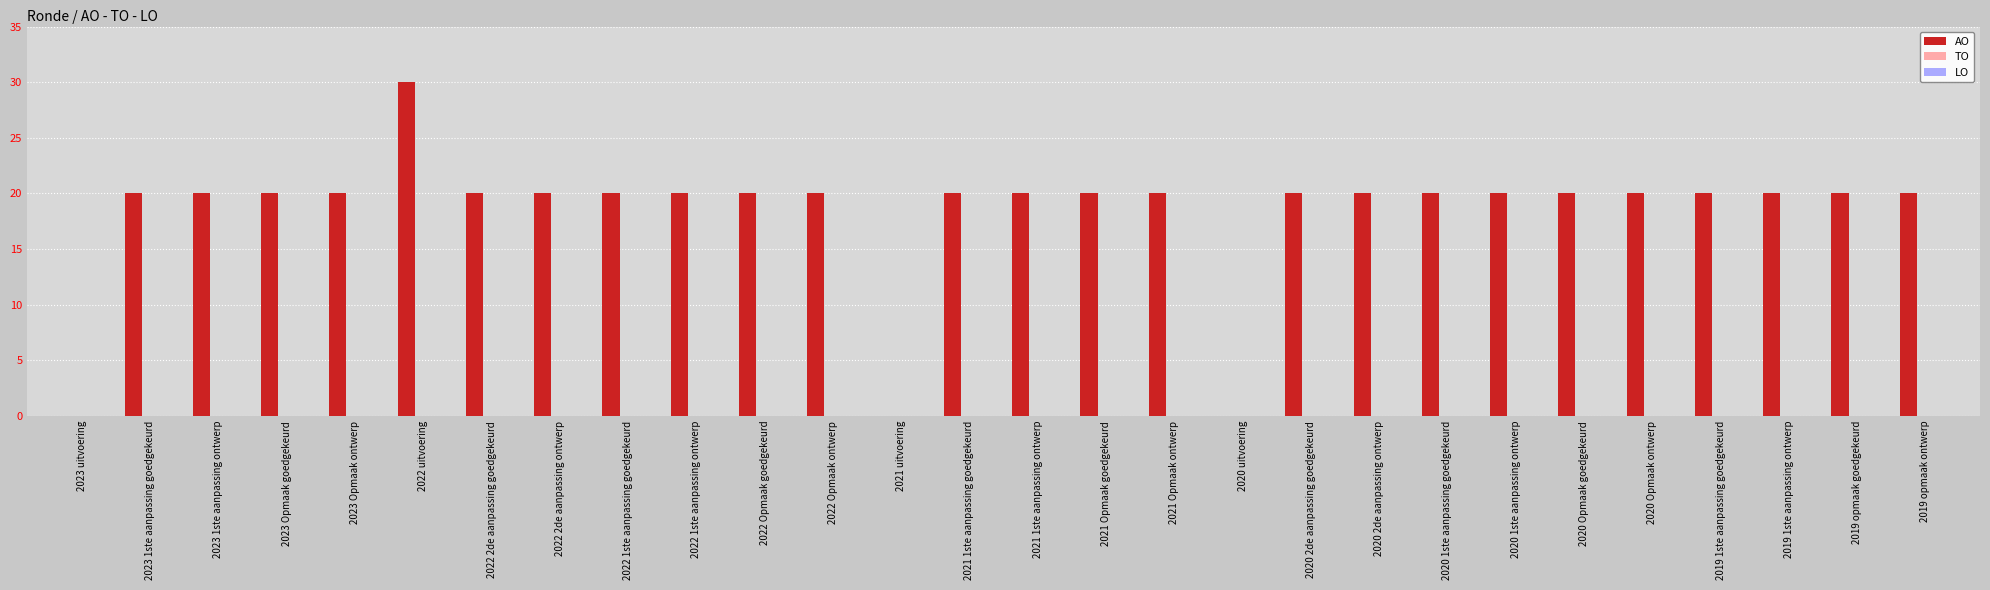

How many distinct data groups are displayed?

1